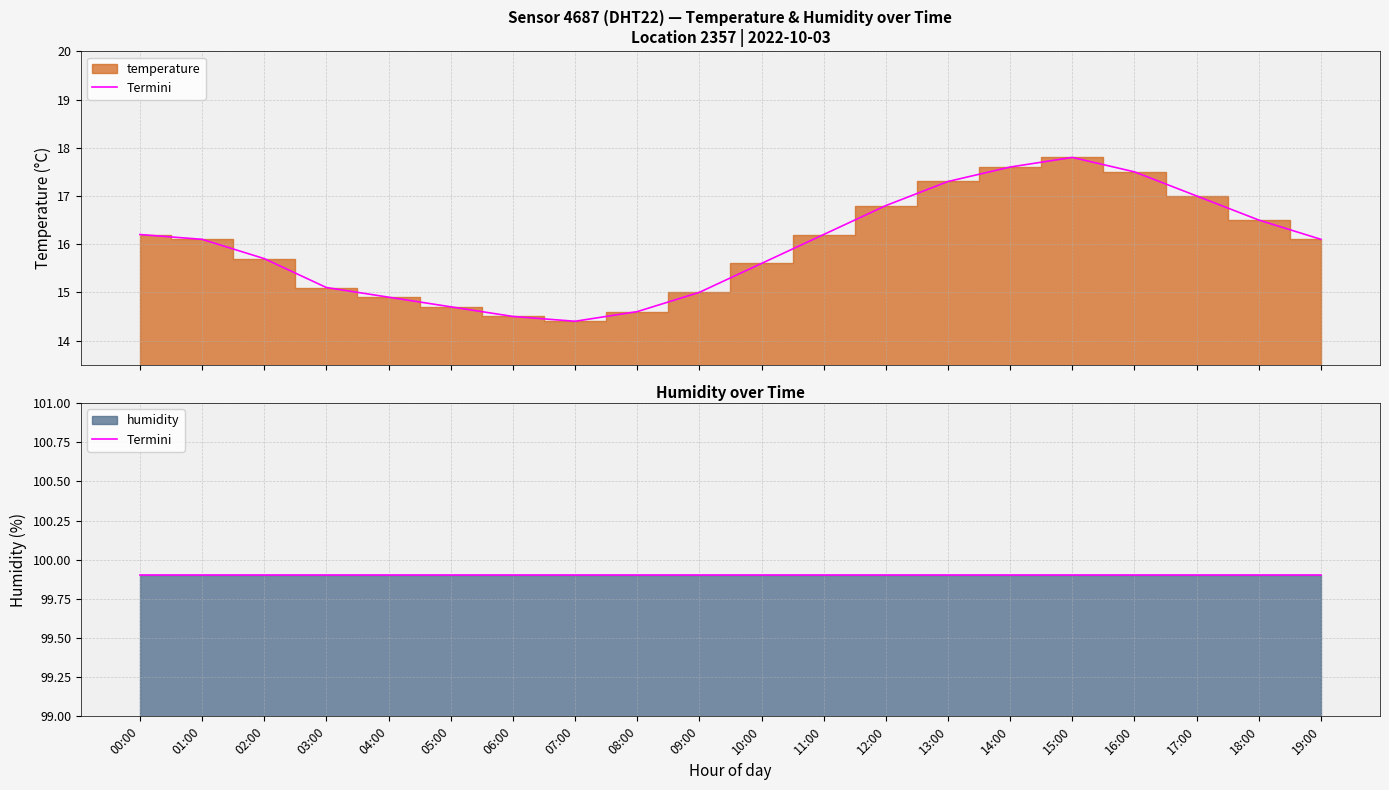

What is the label of the 7th point from the left?

06:00